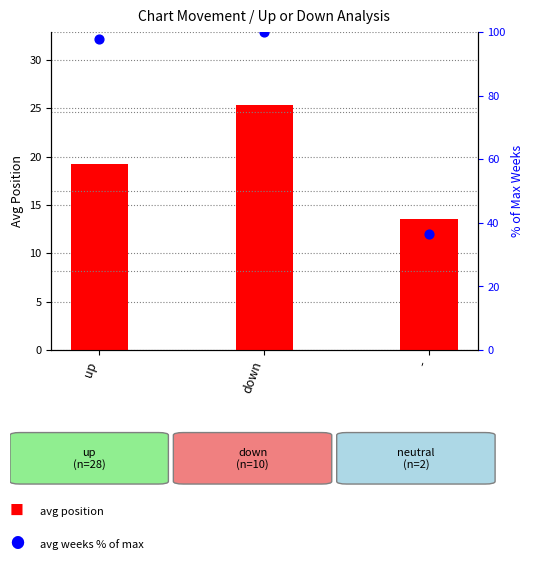

What is the total value across all series at down?

125.3